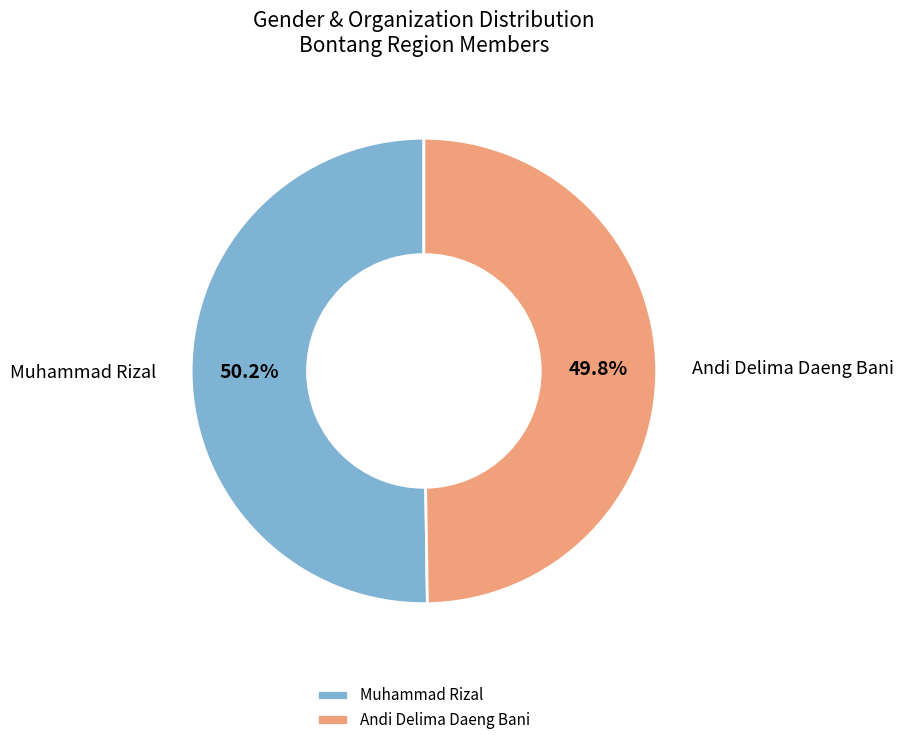

To the nearest percent, what portion does Muhammad Rizal represent?

50%